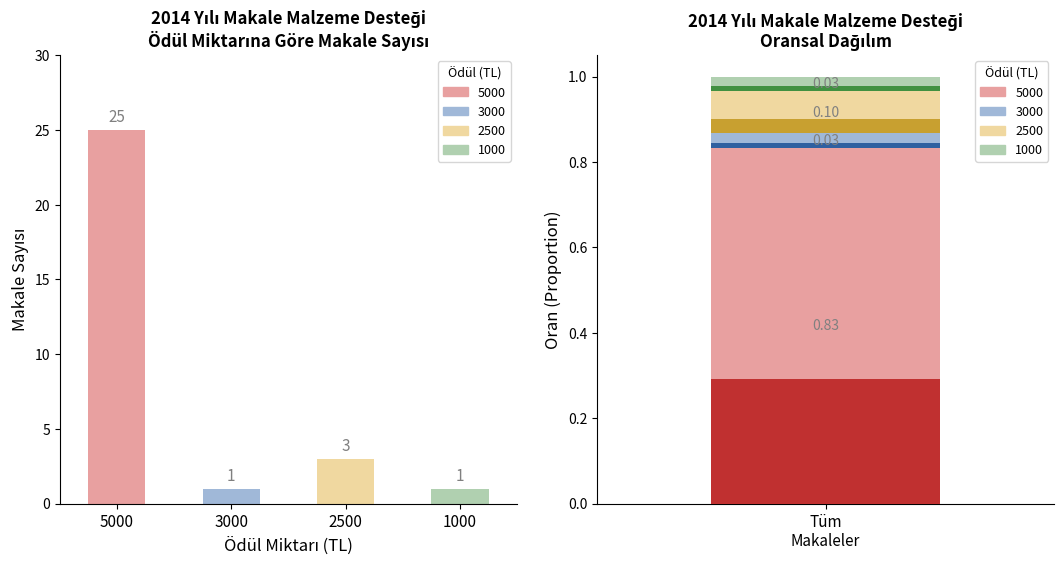

What is the smallest value displayed?

1